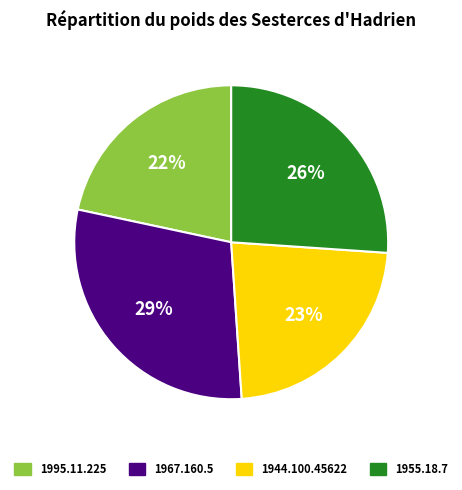

Count the number of slices in the pie.

4